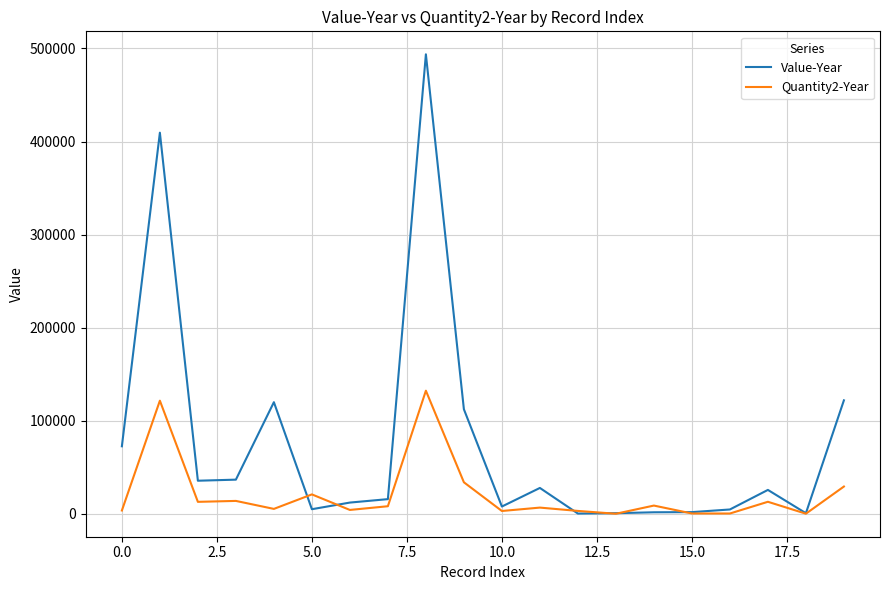

Which series has the largest total across all categories?

Value-Year